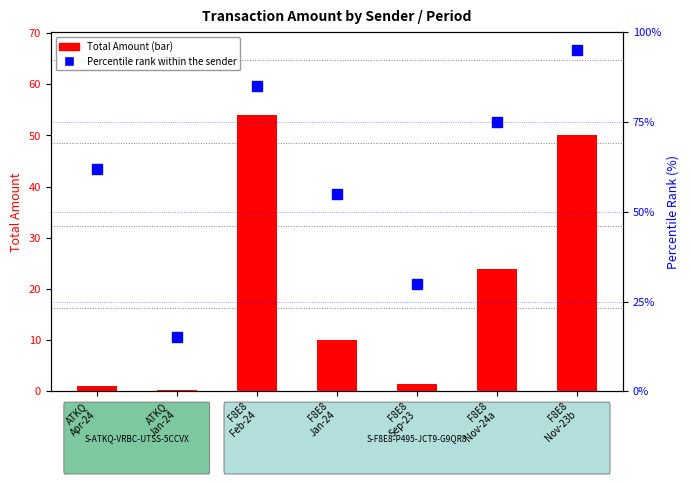

Where is Total Amount nearest to the value 27?

F8E8
Nov-24a